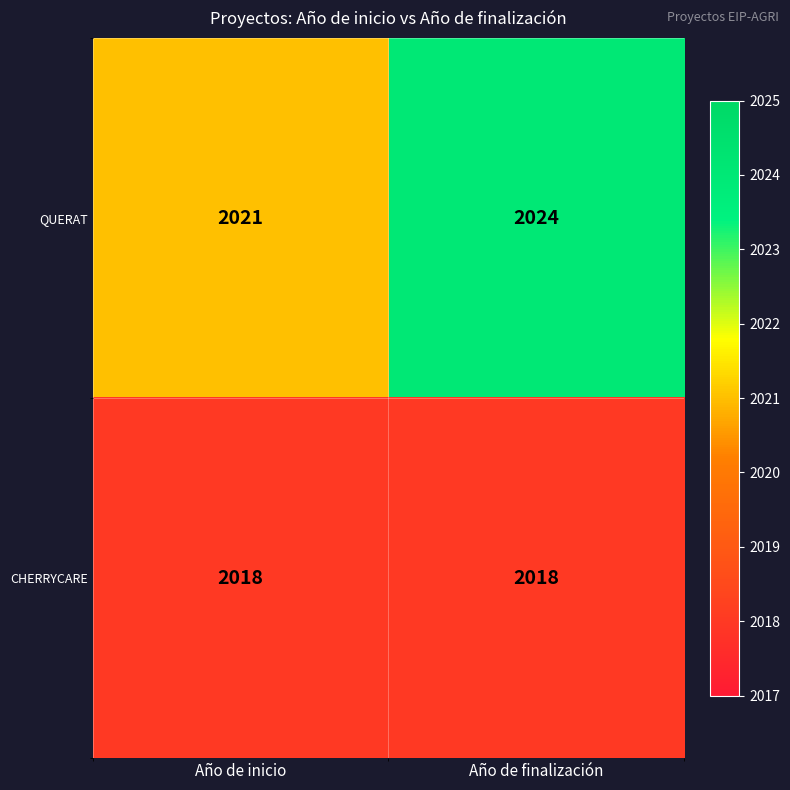

Between Año de inicio and Año de finalización, which series saw the biggest shift?

QUERAT